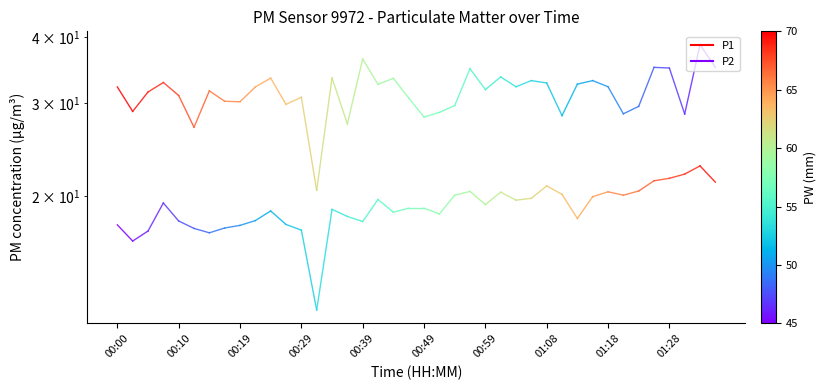

At 00:00, list the series in order from largest to smallest.

P1, P2